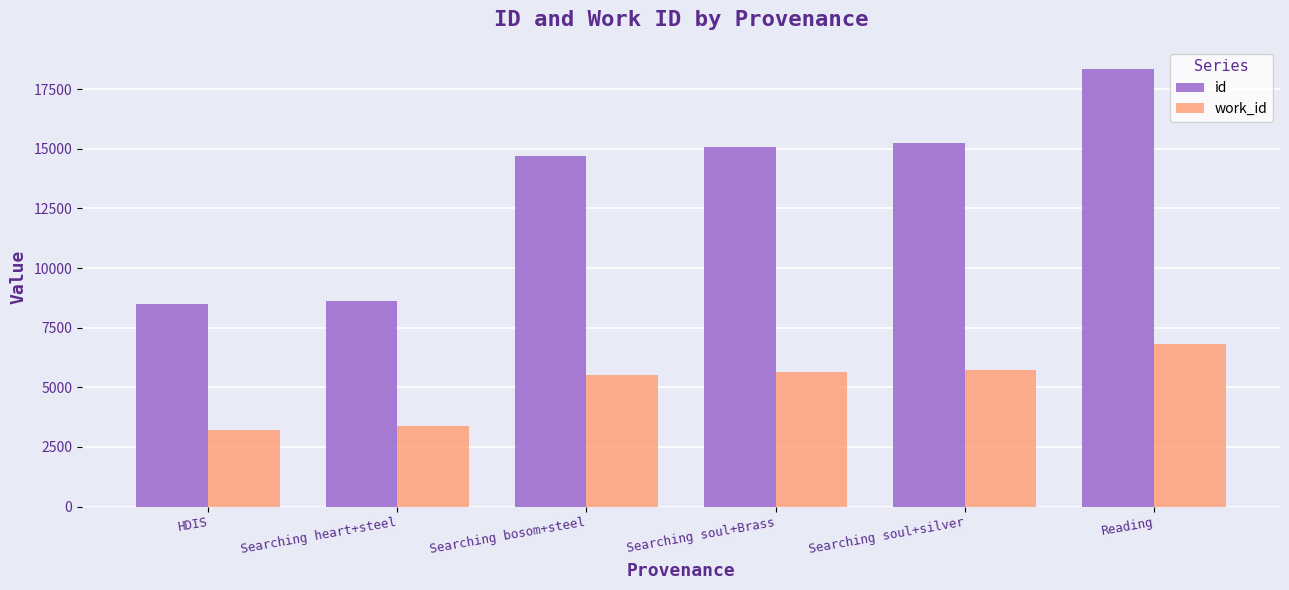

At which category is the sum across all series the highest?

Reading